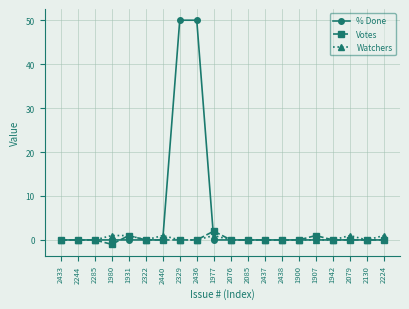

Which series has the largest total across all categories?

% Done